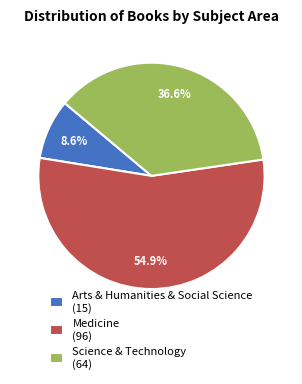

To the nearest percent, what is the difference between the largest and smallest slice percentages?

46%